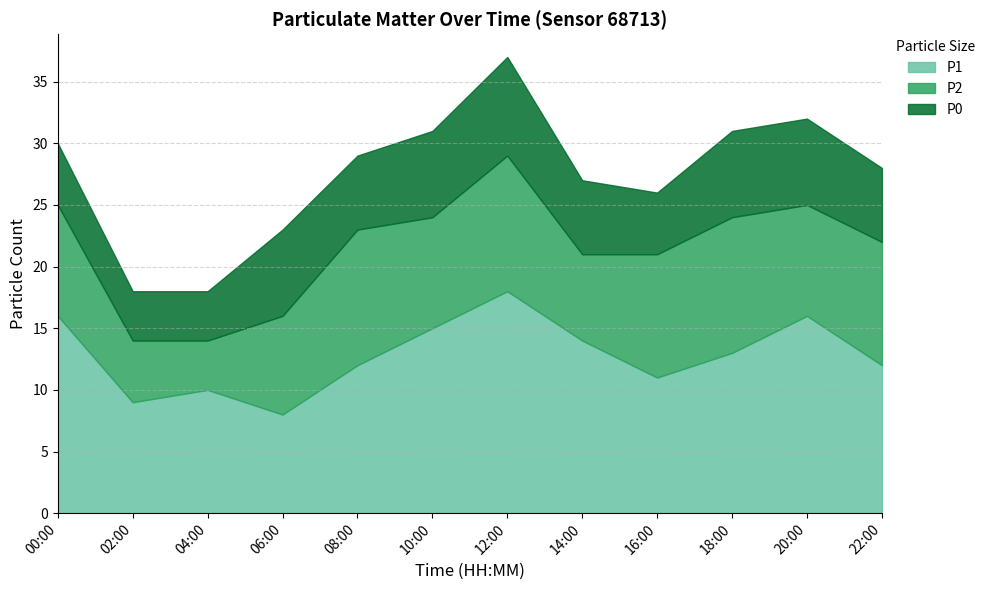

At which category does the chart reach its peak across all series?

12:00